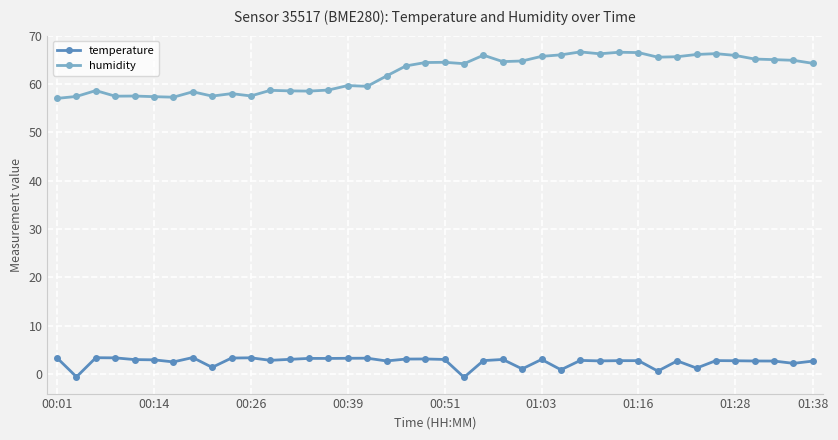

What is the average value of the temperature series?

2.5